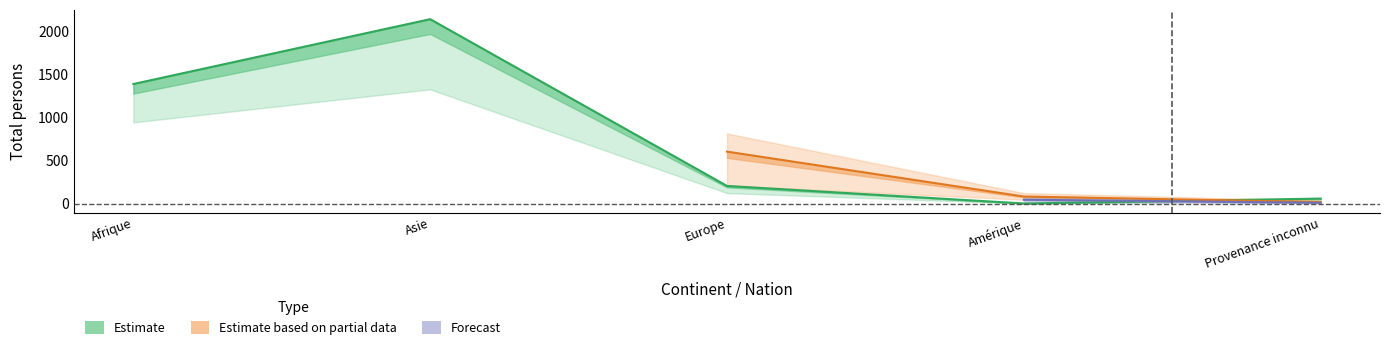

What is the difference between the maximum and minimum values in the Amérique series?

1